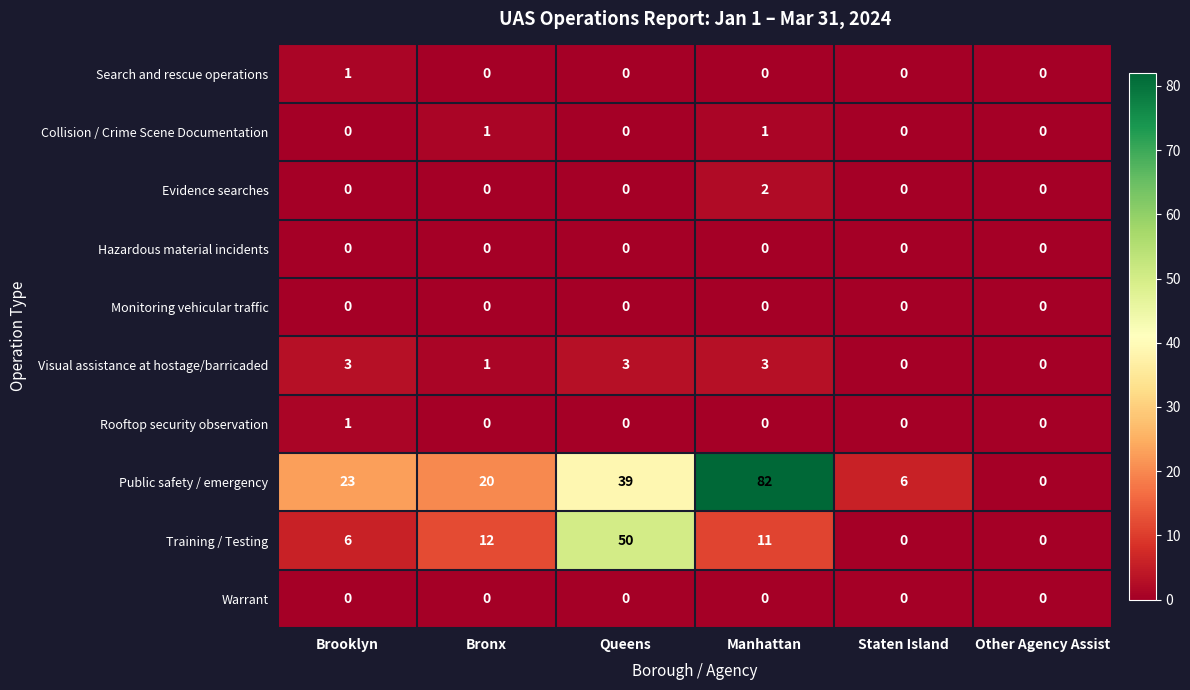

True or false: Monitoring vehicular traffic has a value of 0 at Manhattan.

True